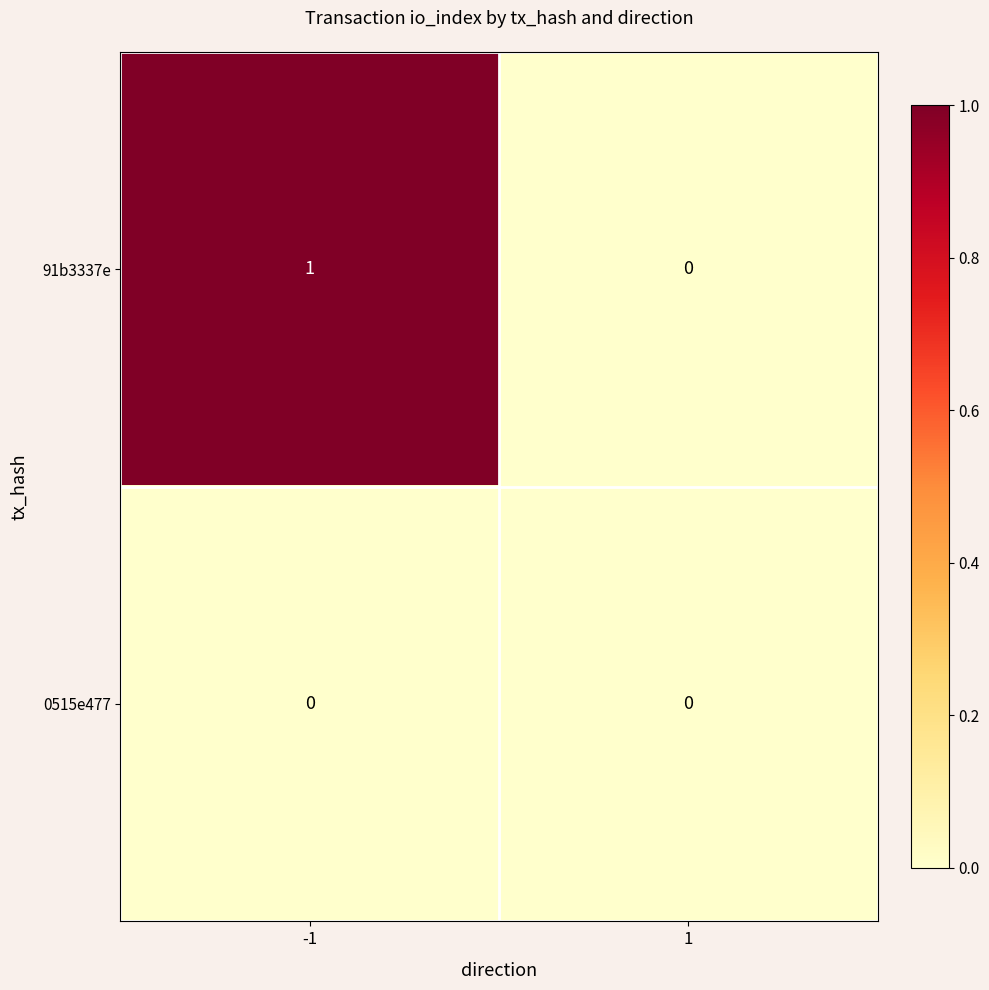

The value of 0515e477 at 1 is 0. True or false?

True